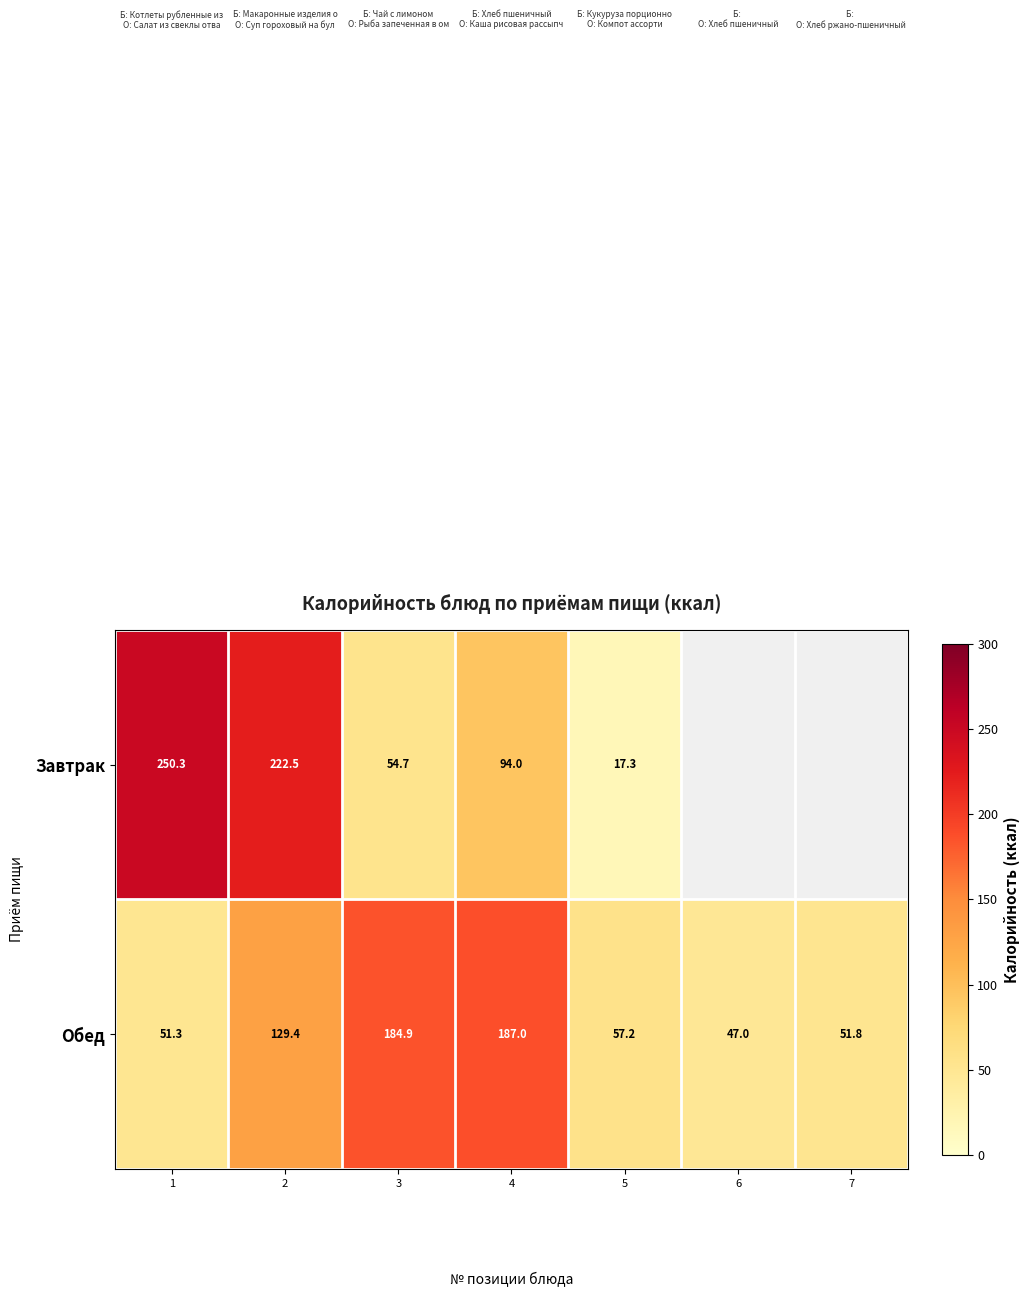

What is the smallest value displayed?

17.3